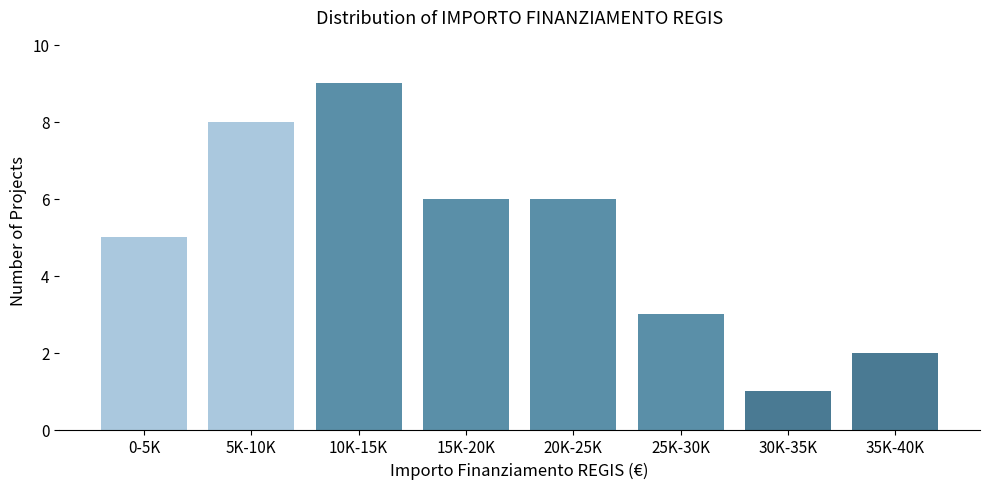

Reading left to right, list all the values displayed in this chart.

5	8	9	6	6	3	1	2